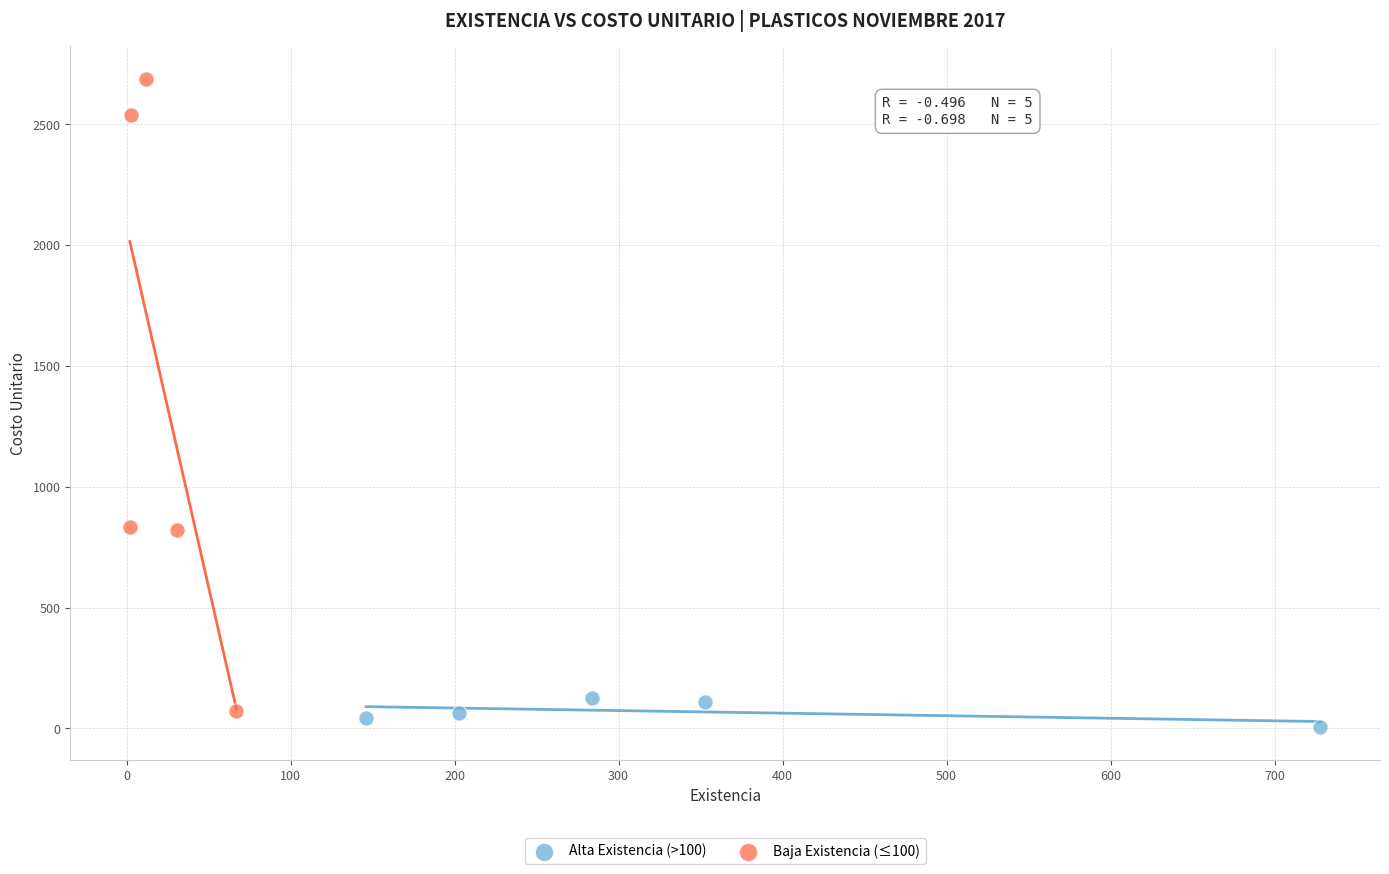

Which series has the widest spread of Y values?

Baja Existencia (≤100)